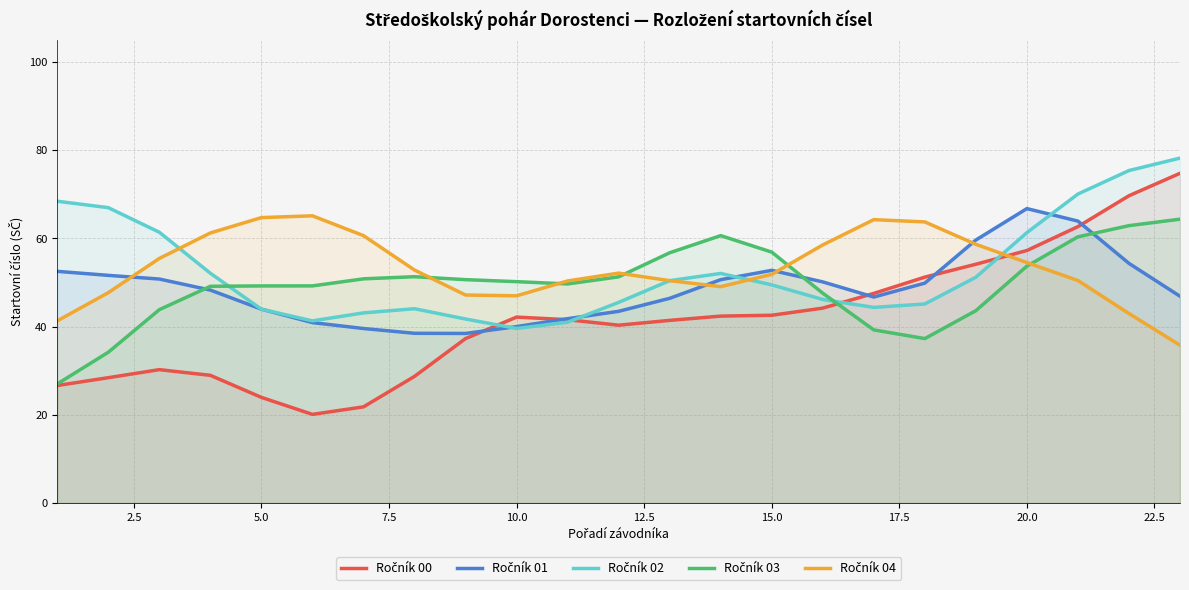

At how many categories does at least one series exceed 62?

10